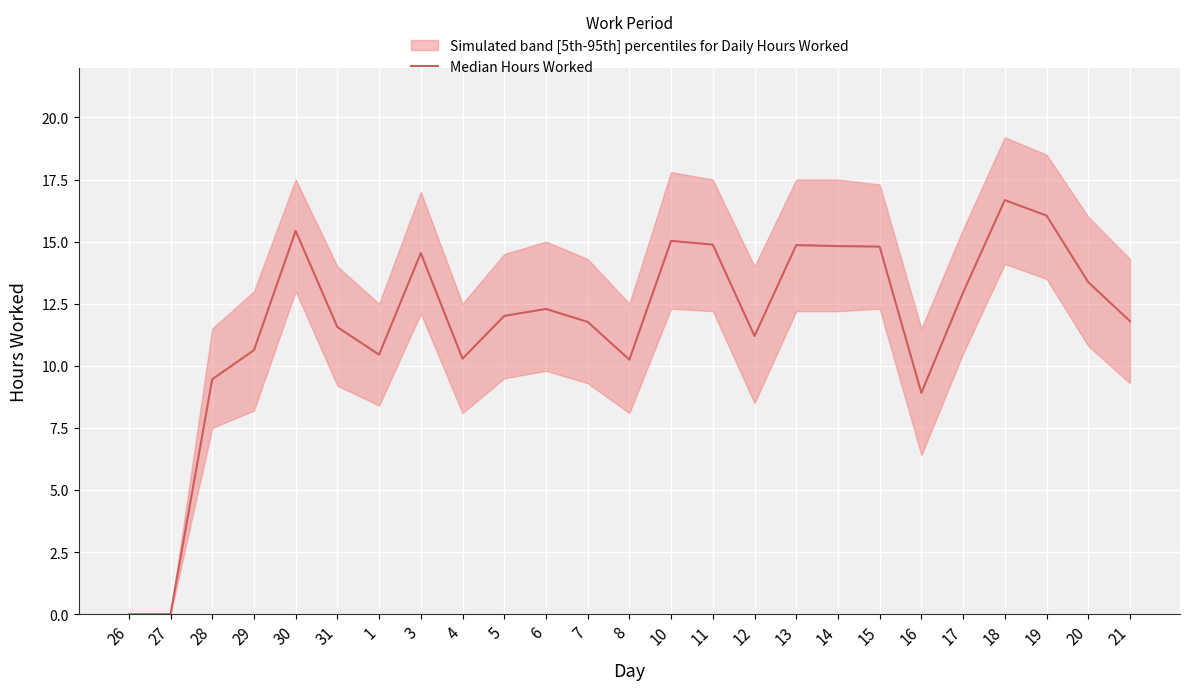

Which has a higher value, 7 or 31?

7